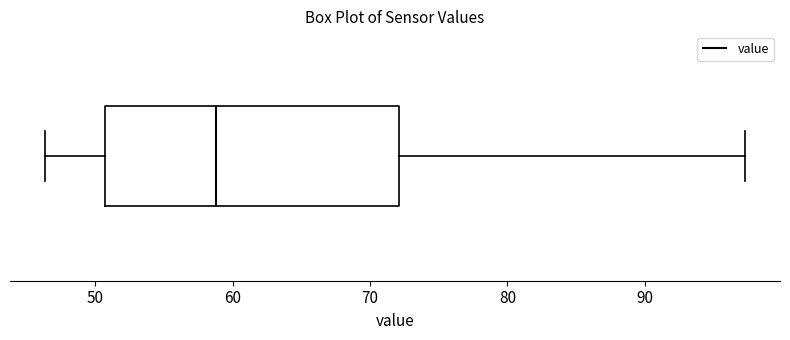

Transcribe this box plot: give where the median line is, the range the box spans, and where the two whiskers end, as read against the x-axis. The values are not printed on the chart, so give them approximately, as read against the axis.

median 59, box 51 to 72, whiskers 46 to 97